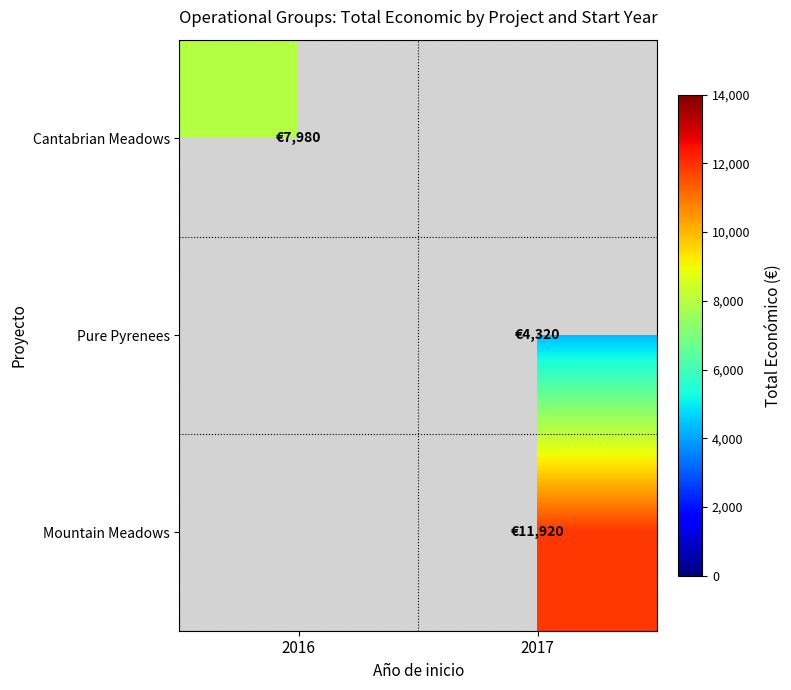

Is the value of Mountain Meadows at 2017 greater than the value of Pure Pyrenees at 2016?

No